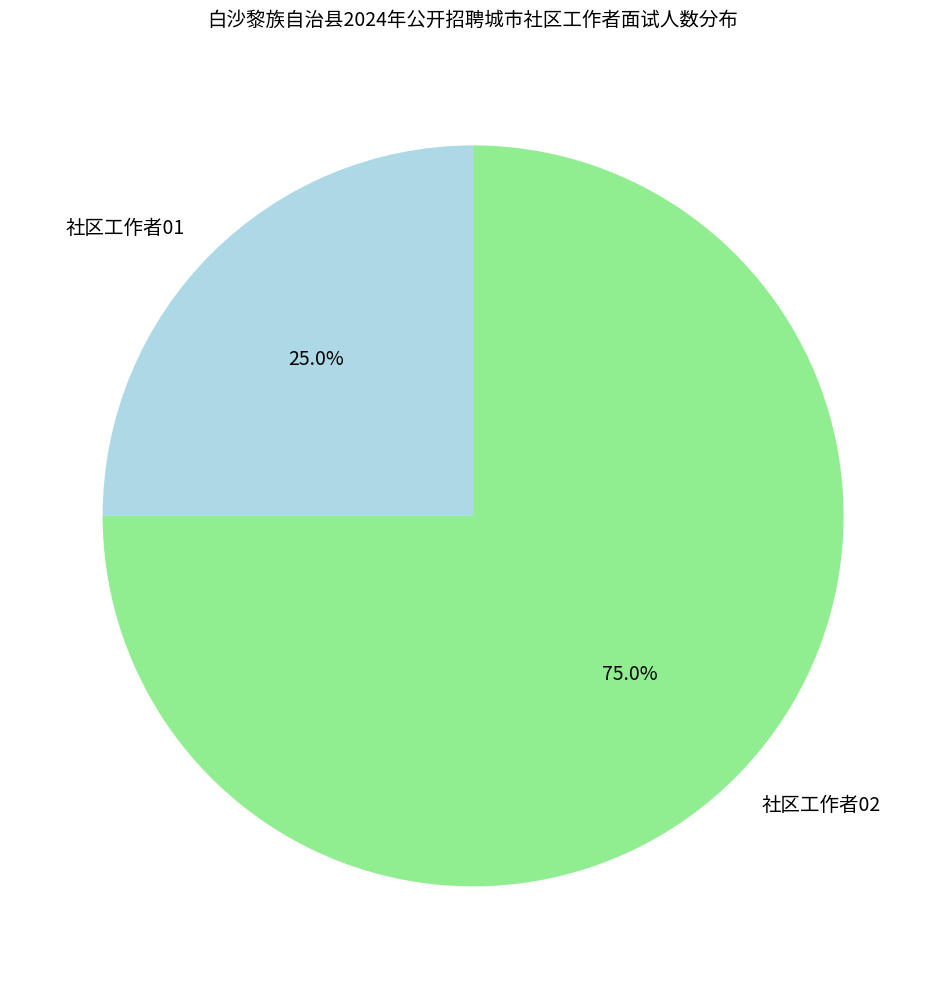

Which category has the smallest portion of the pie?

社区工作者01